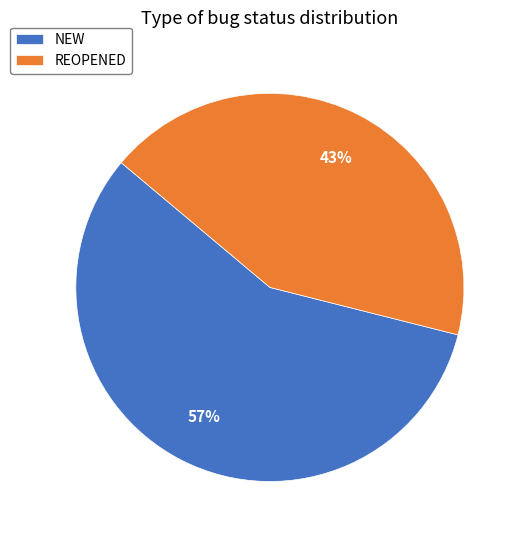

To the nearest percent, what is the average slice percentage?

50%